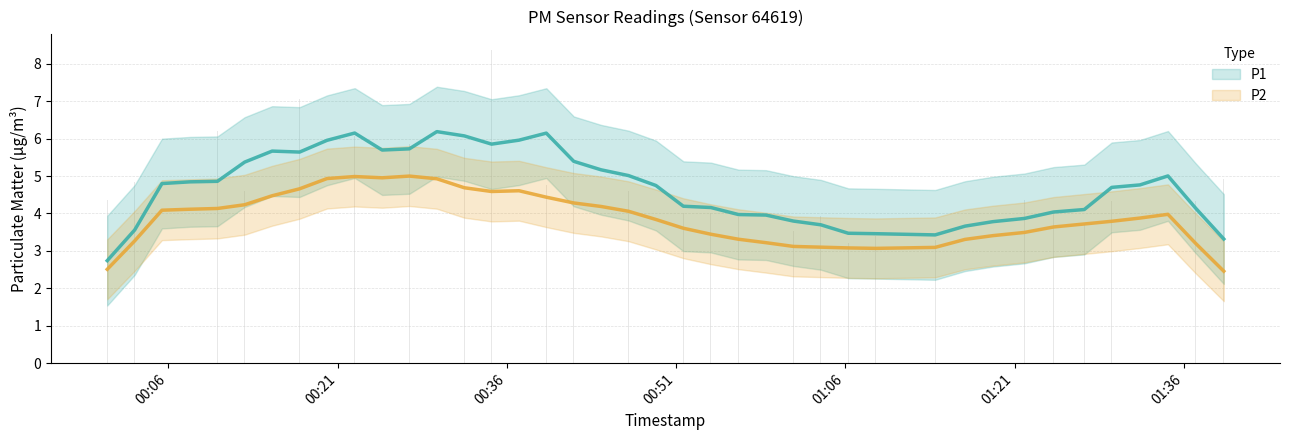

How many categories are shown in the chart?

40